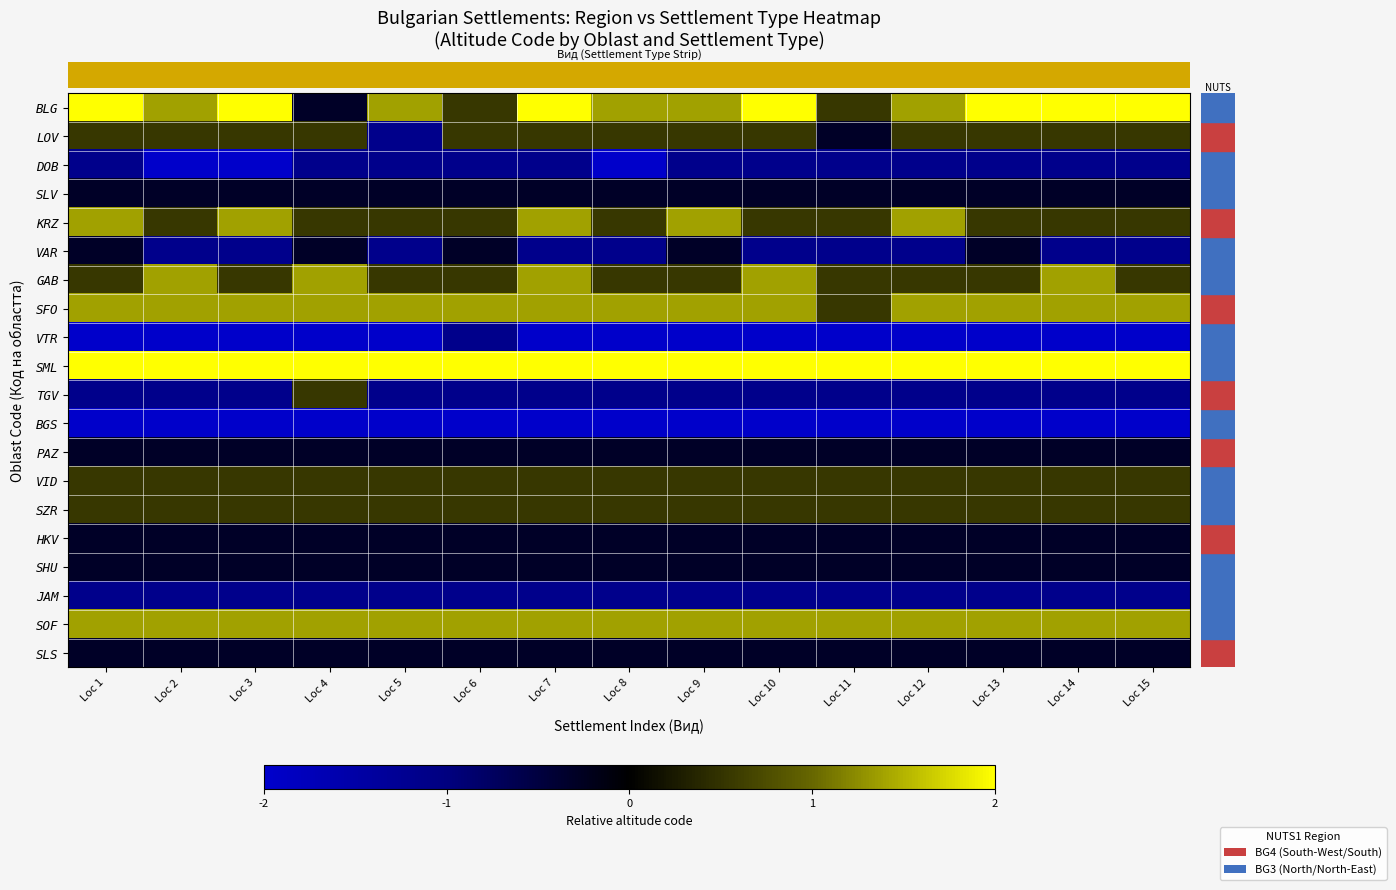

Which series has the widest spread of values?

row_0